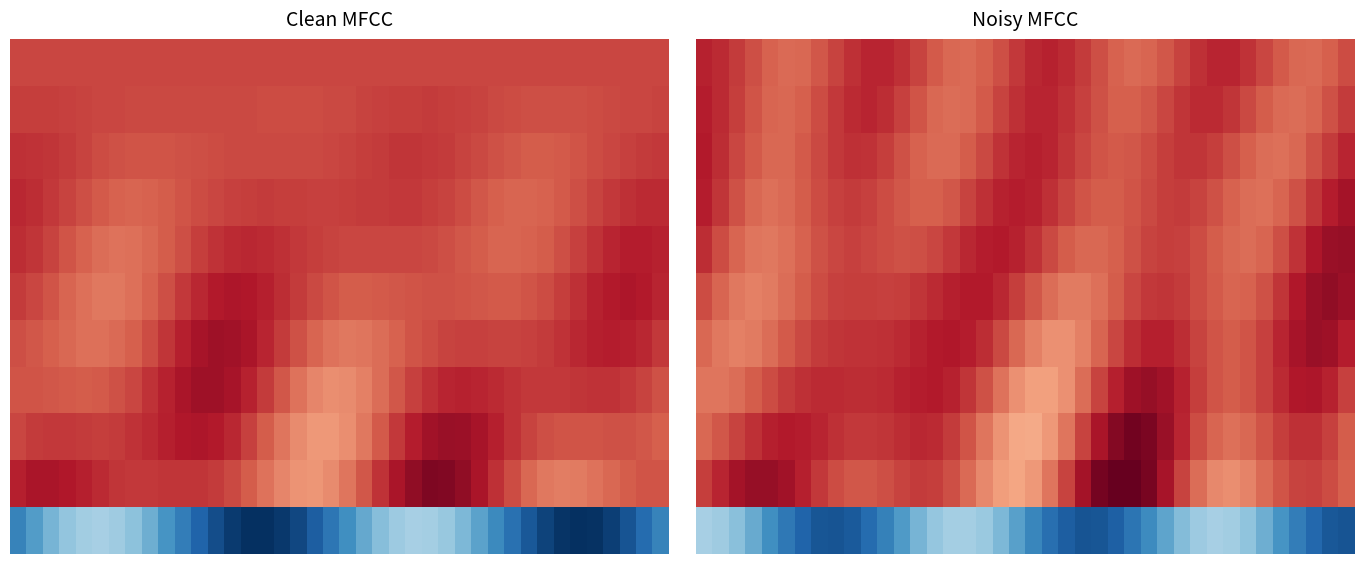

What is the spread (max minus min) of values at 0?

1.7